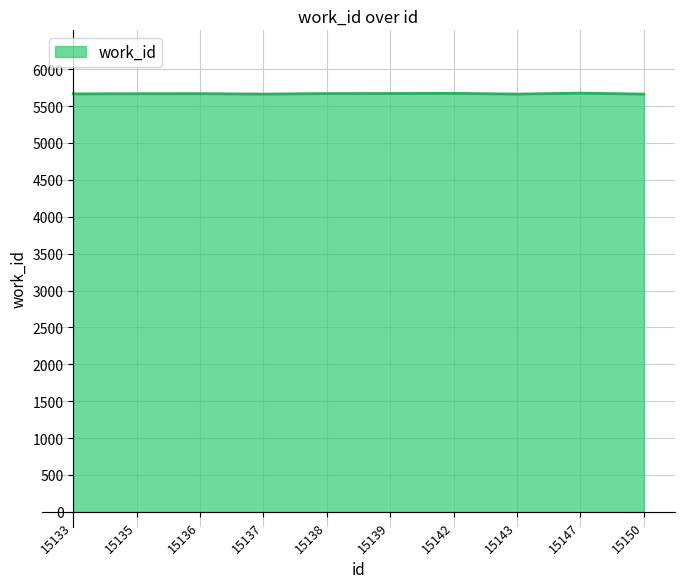

Is it true that the value at 15143 is 5663?

True